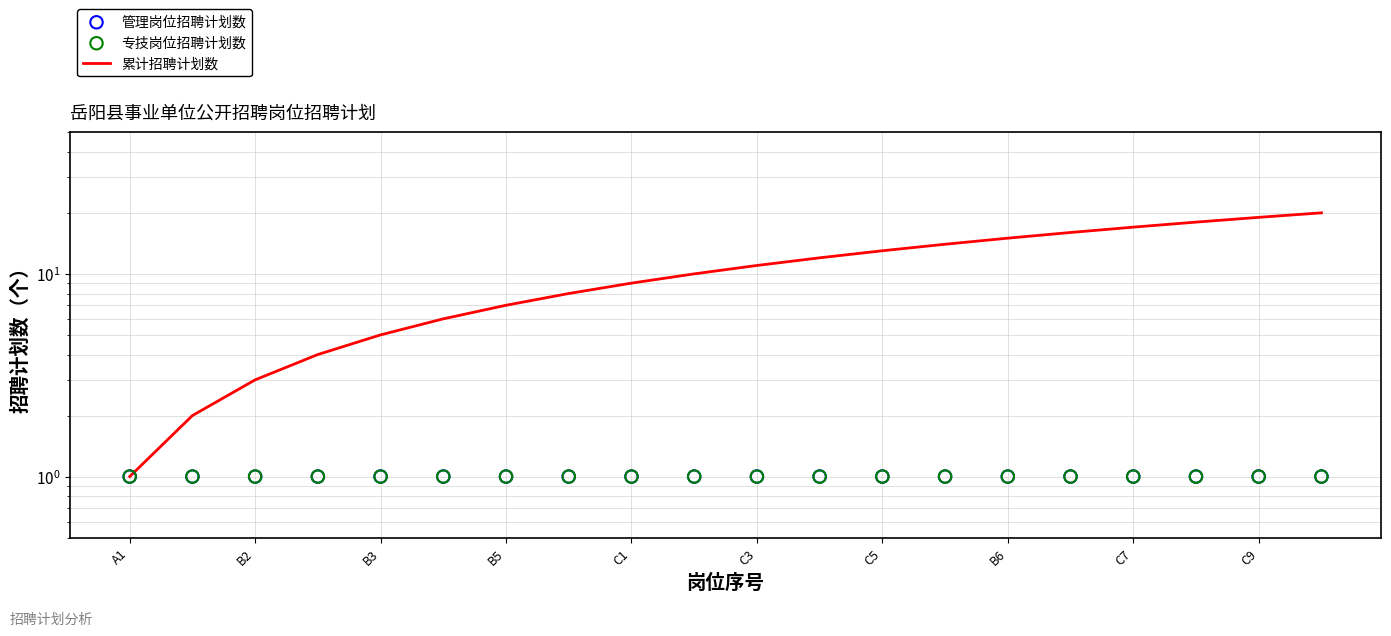

Is the value of 专技岗位招聘计划数 at 11 greater than the value of 累计招聘计划数 at 17?

No